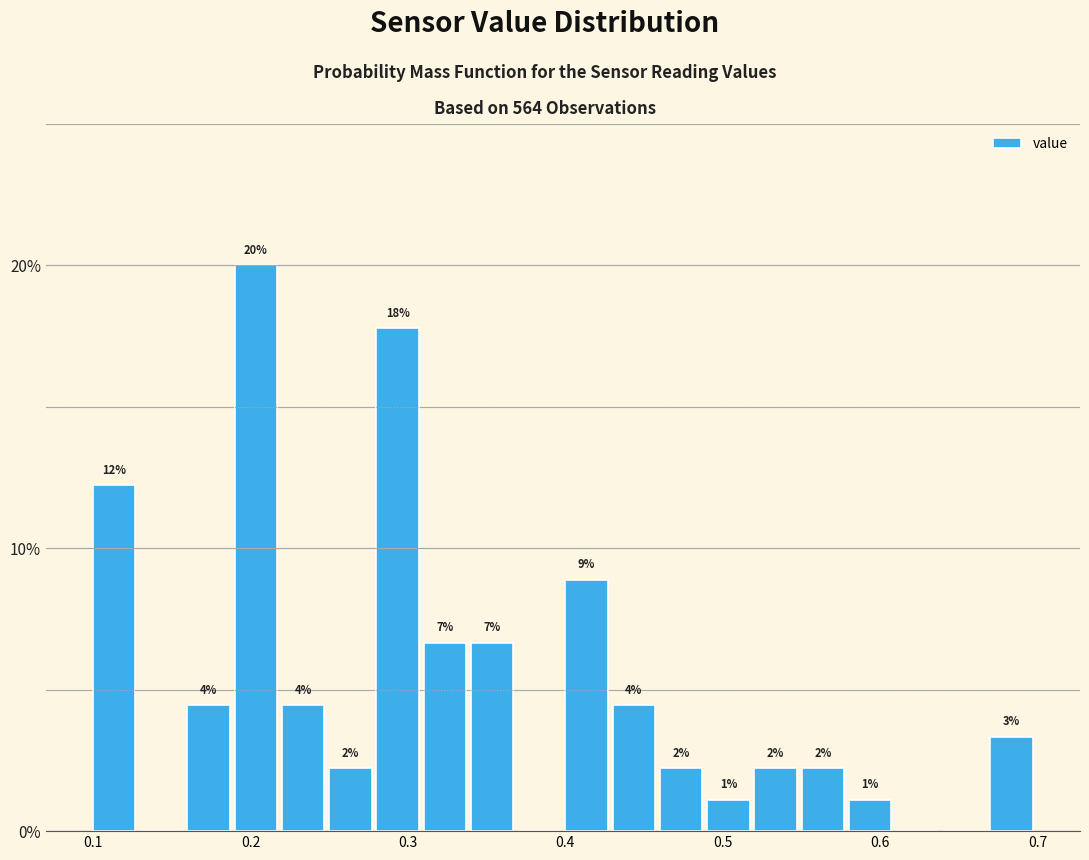

Around what value on the x-axis is the tallest bar? Give the approximate position of its centre, as read against the axis.

0.20